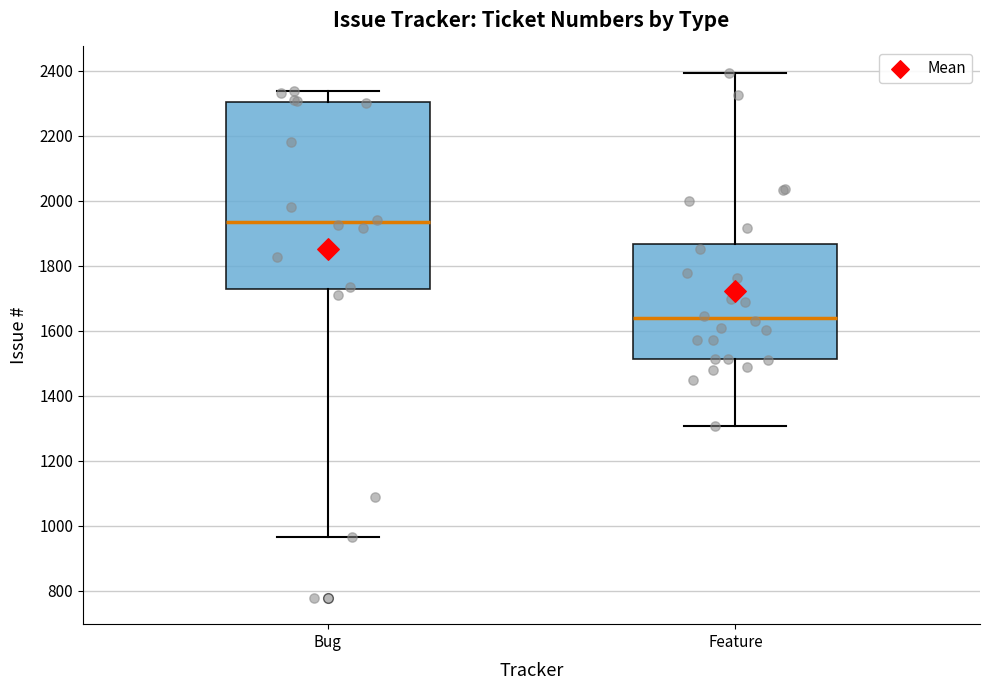

Where does the median line of the box for Feature sit on the y-axis? The values are not printed on the chart, so give them approximately, as read against the axis.

1640